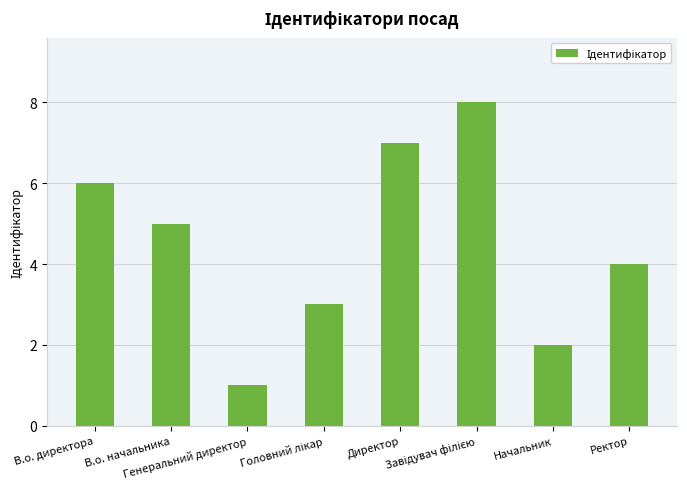

What is the value of the 8th bar from the left?

4